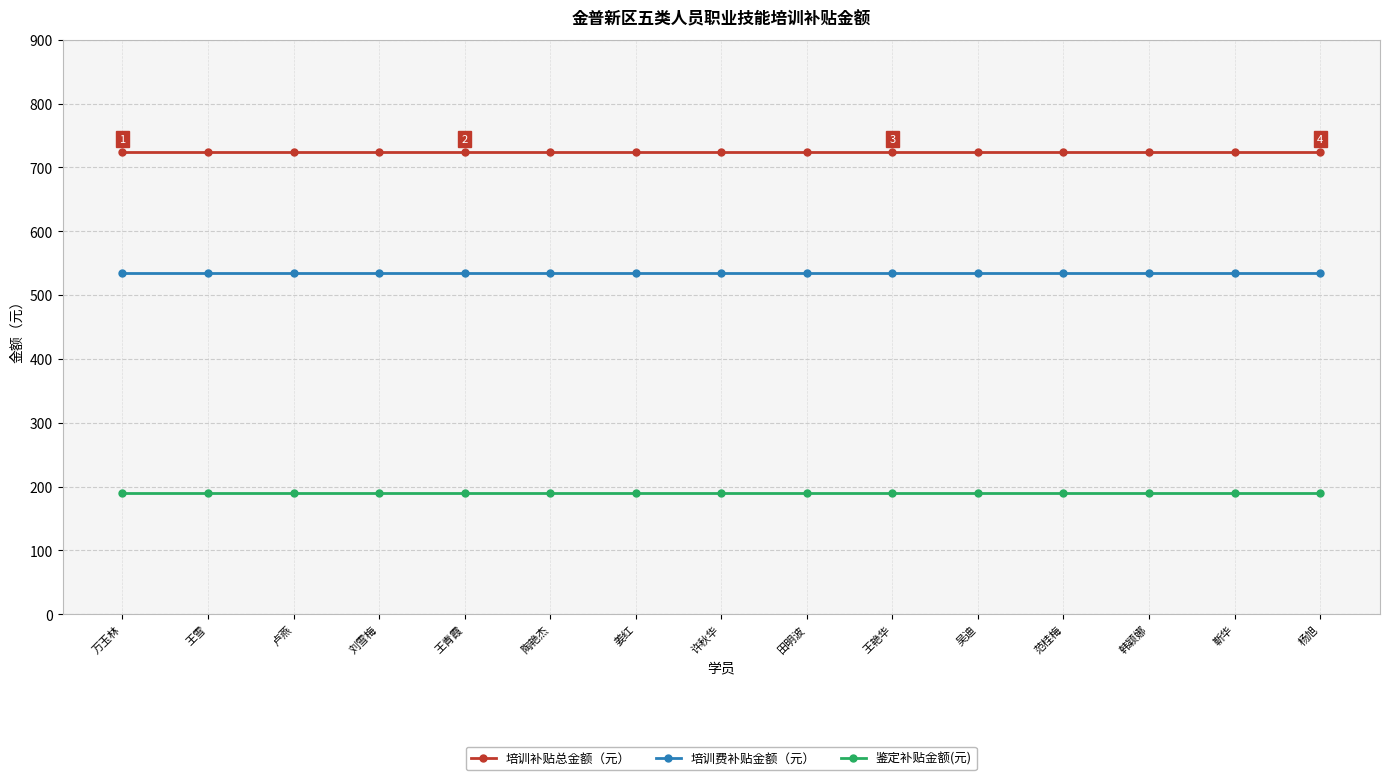

Reading right to left, transcribe all the data shown in this chart.

培训补贴总金额（元）: 725	725	725	725	725	725	725	725	725	725	725	725	725	725	725
培训费补贴金额（元）: 535	535	535	535	535	535	535	535	535	535	535	535	535	535	535
鉴定补贴金额(元): 190	190	190	190	190	190	190	190	190	190	190	190	190	190	190